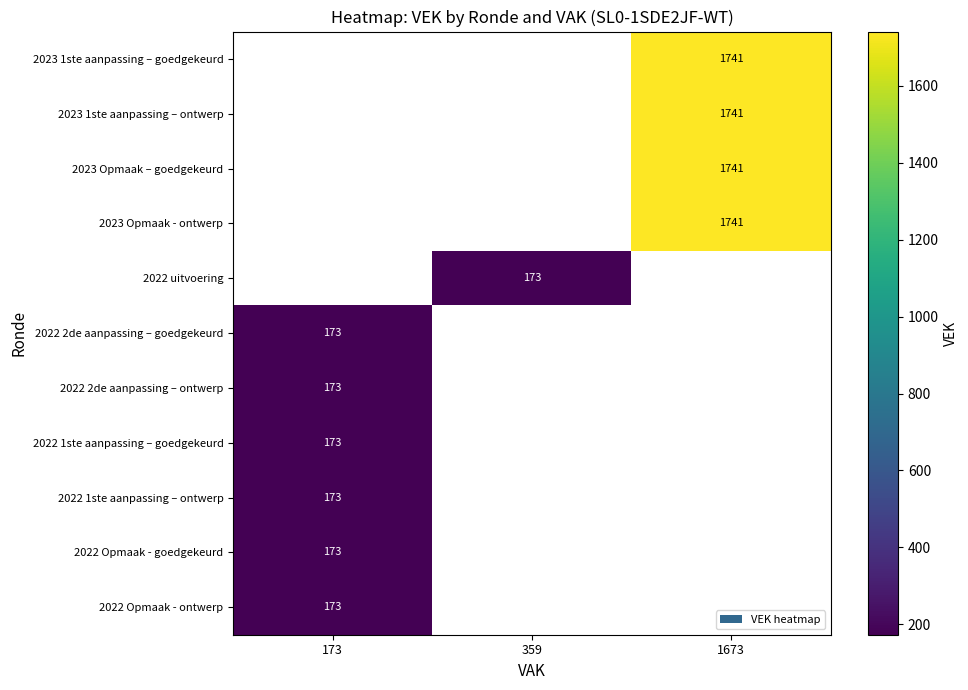

True or false: 2022 2de aanpassing – goedgekeurd has a value of 84 at 173.

False